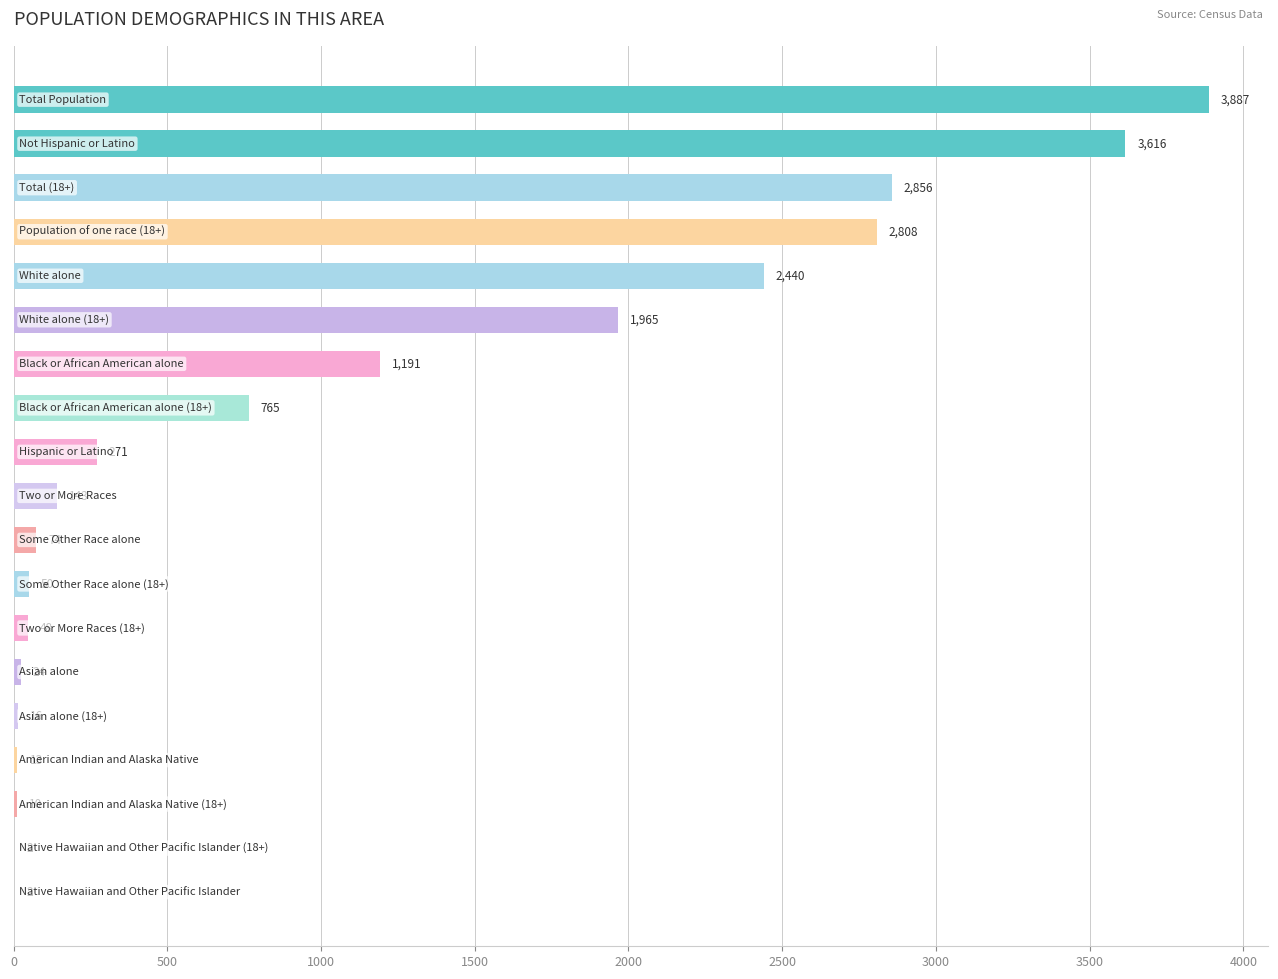

What is the maximum value shown in the chart?

3887